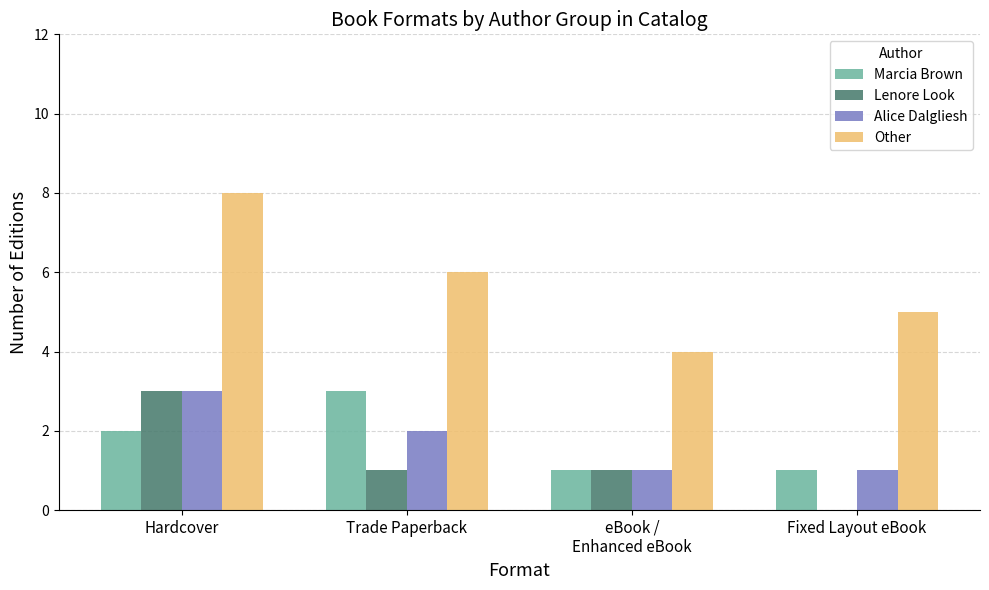

The value of Lenore Look at Trade Paperback is 1. True or false?

True